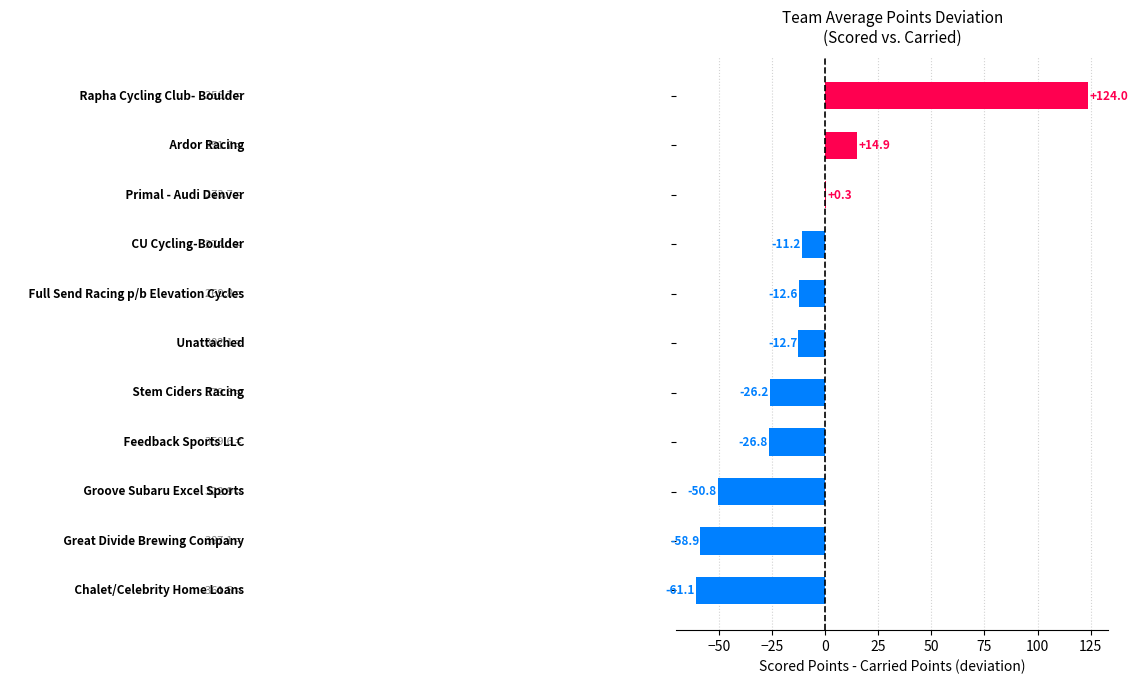

What is the greatest value displayed?

124.0